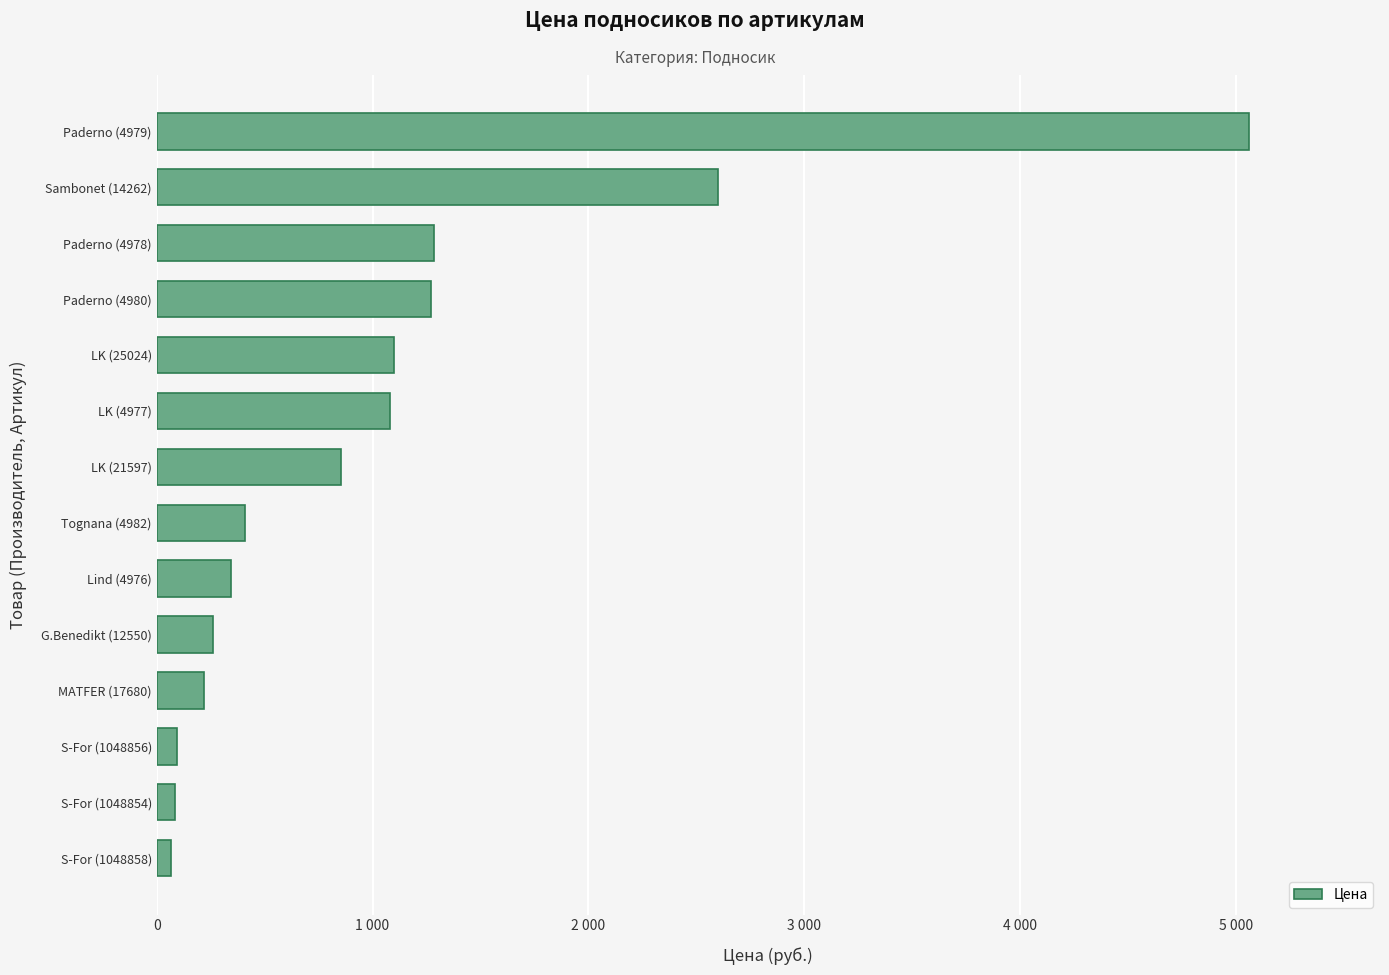

Are the bars horizontal?

Yes